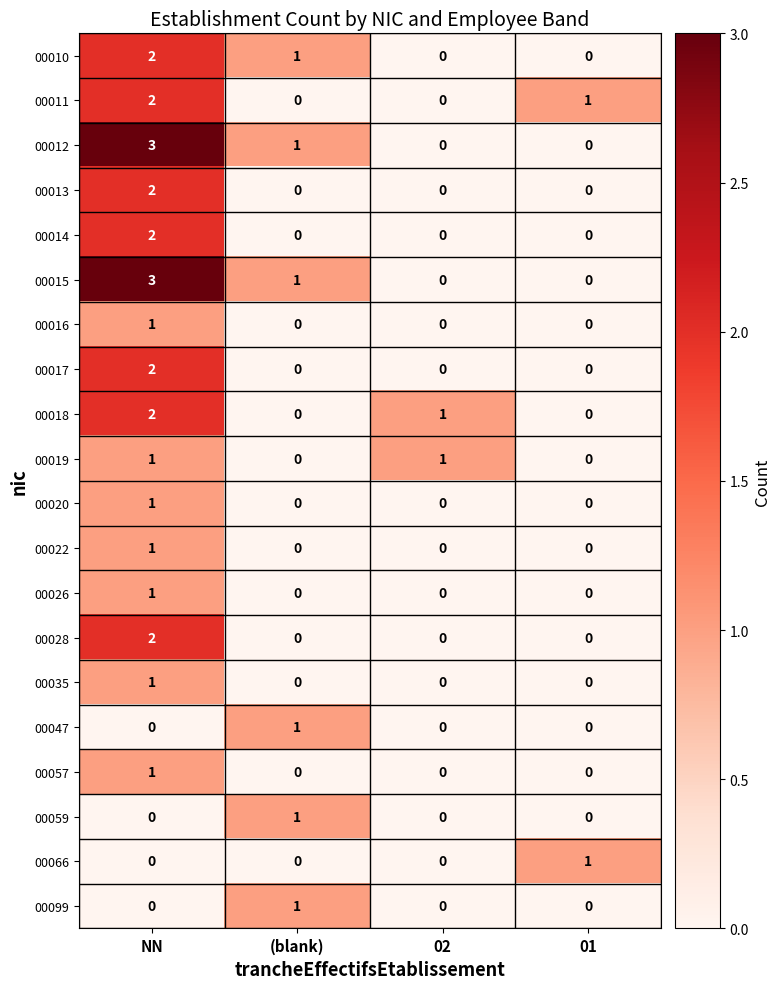

Which label corresponds to the largest value in the chart?

NN